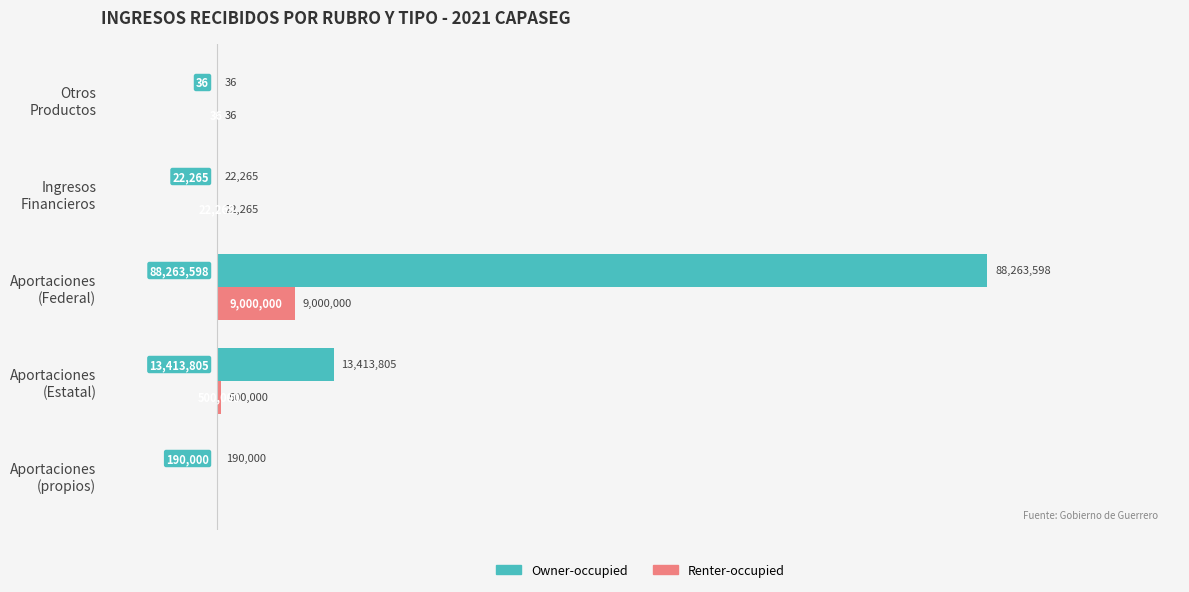

What are all the series names shown in the legend?

Owner-occupied, Renter-occupied